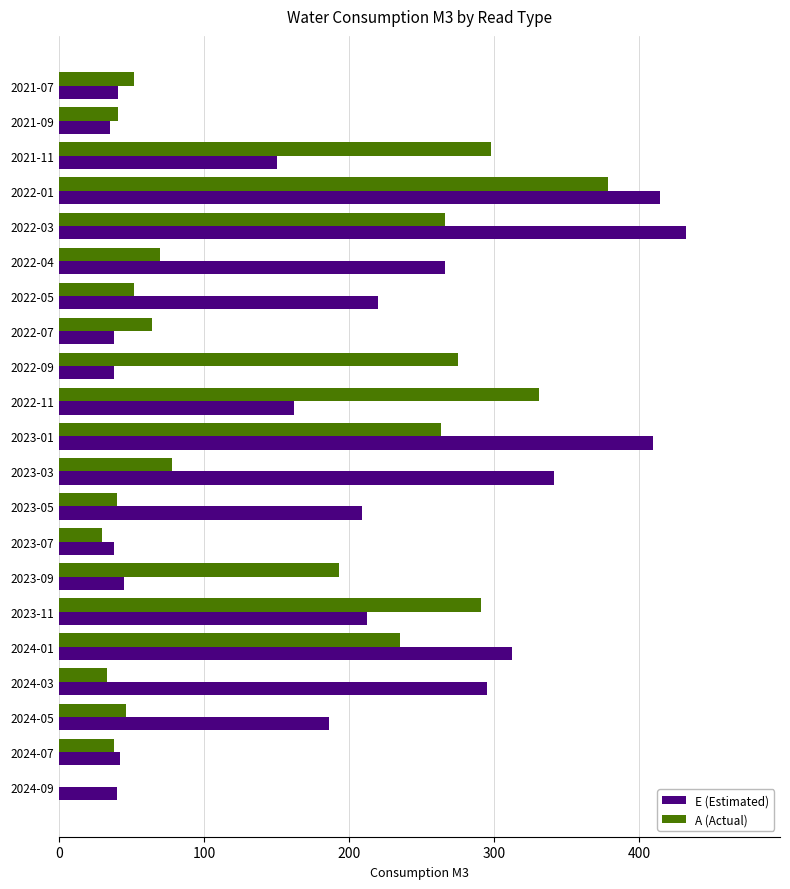

The value of E (Estimated) at 2023-09 is 45. True or false?

True